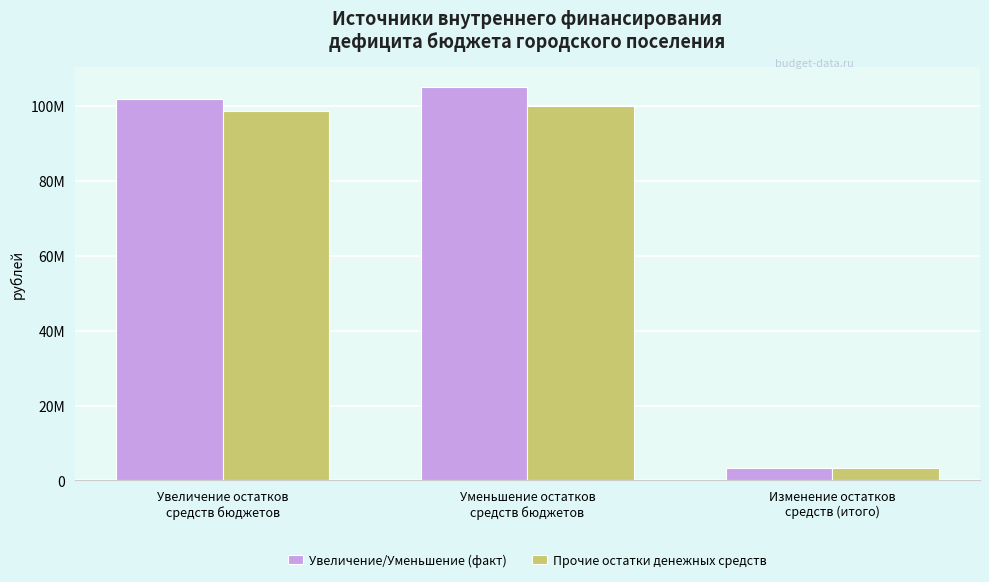

What are all the series names shown in the legend?

Увеличение/Уменьшение (факт), Прочие остатки денежных средств